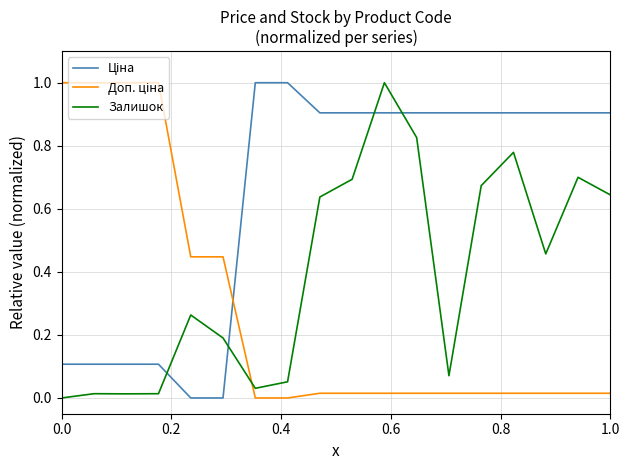

What is the maximum value shown in the chart?

1.0